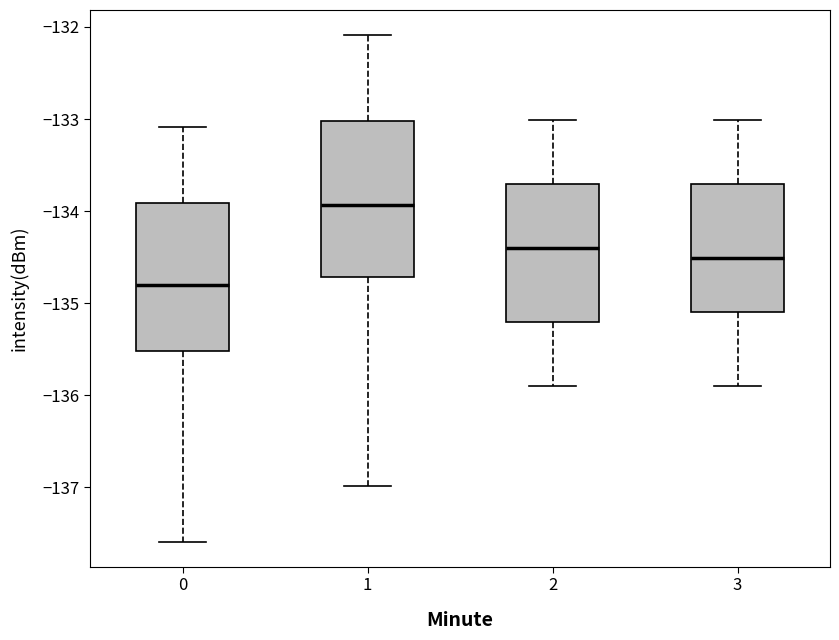

Reading left to right, transcribe this box plot: for each box, give where its median line is, the range the box spans, and where its two whiskers end, as read against the y-axis. The values are not printed on the chart, so give them approximately, as read against the axis.

0: median -134.8, box -135.5 to -133.9, whiskers -137.6 to -133.1
1: median -133.9, box -134.7 to -133.0, whiskers -137.0 to -132.1
2: median -134.4, box -135.2 to -133.7, whiskers -135.9 to -133.0
3: median -134.5, box -135.1 to -133.7, whiskers -135.9 to -133.0